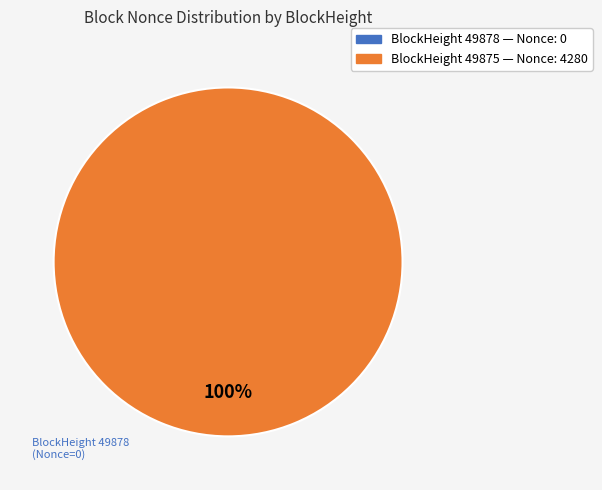

Rank the categories by value from highest to lowest.

49875, 49878